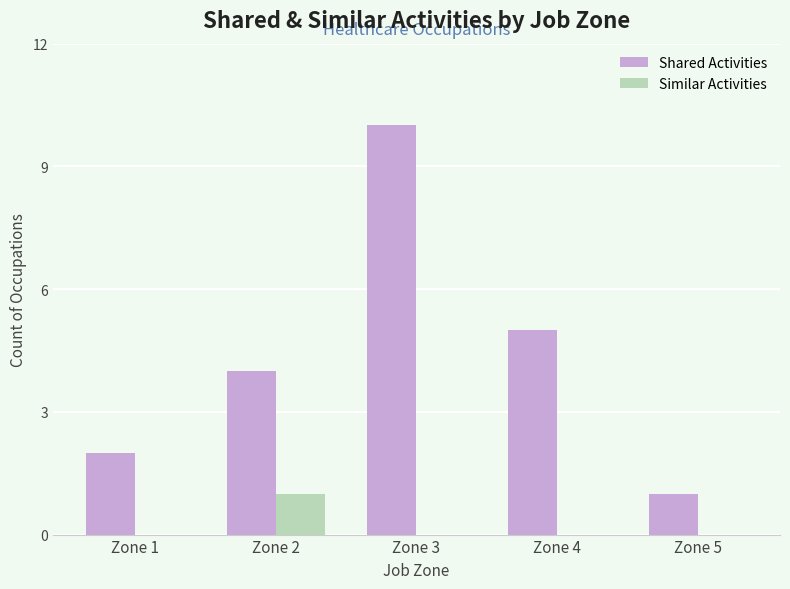

Which series has the largest range (max minus min)?

Shared Activities